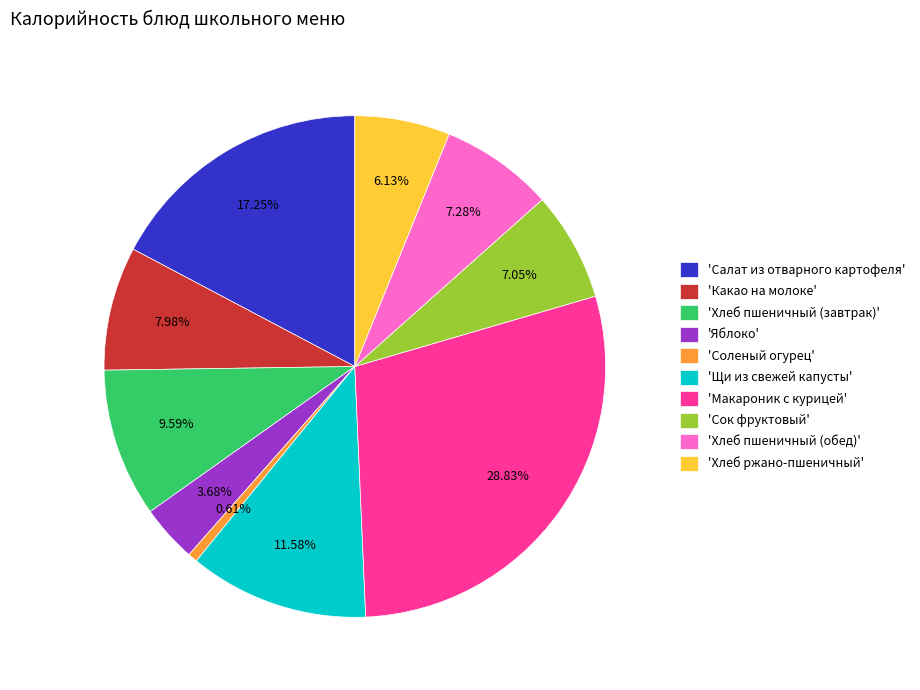

Does any single category account for the majority?

No